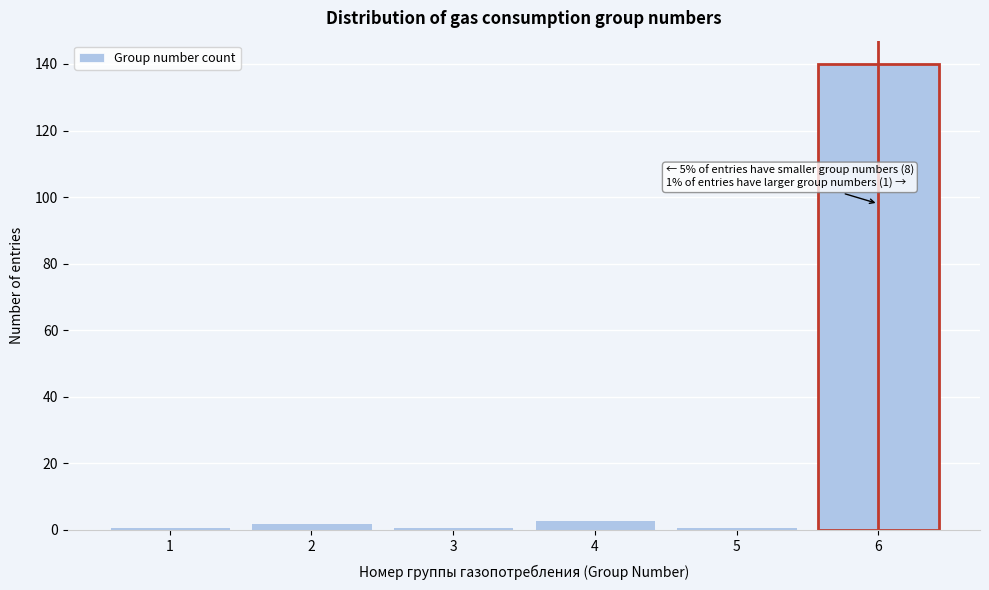

Reading left to right, extract all data points from this chart.

1=1	2=2	3=1	4=3	5=1	6=140